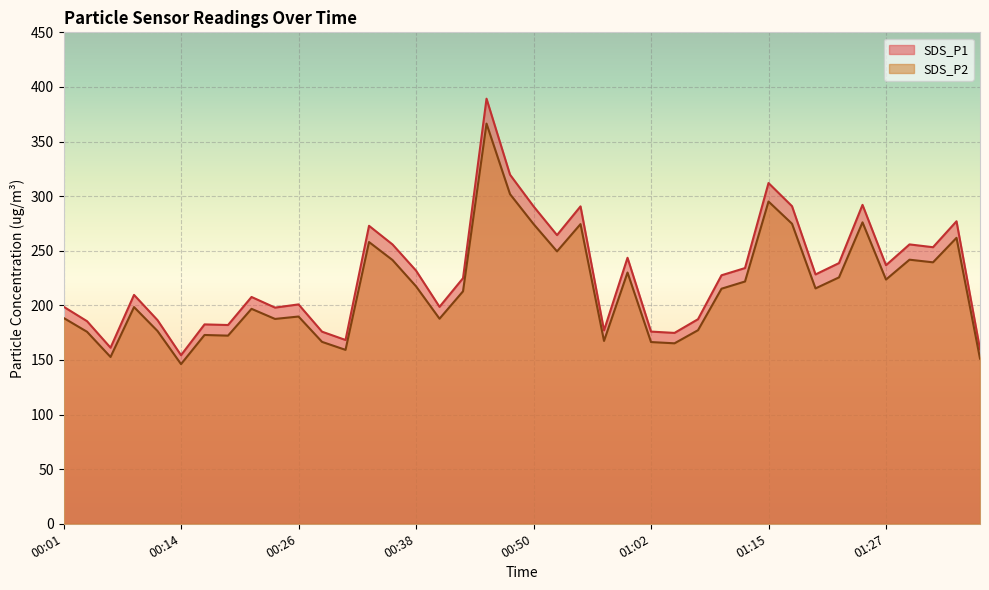

What is the difference between the highest and lowest values at 00:01?

10.3